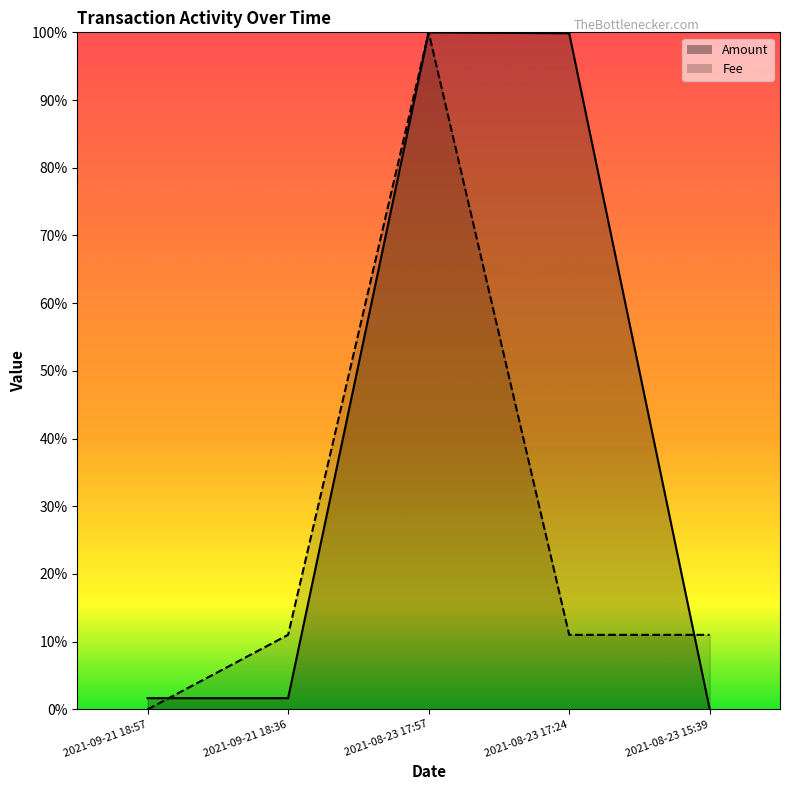

True or false: Fee has more than 2 interior local peaks.

False